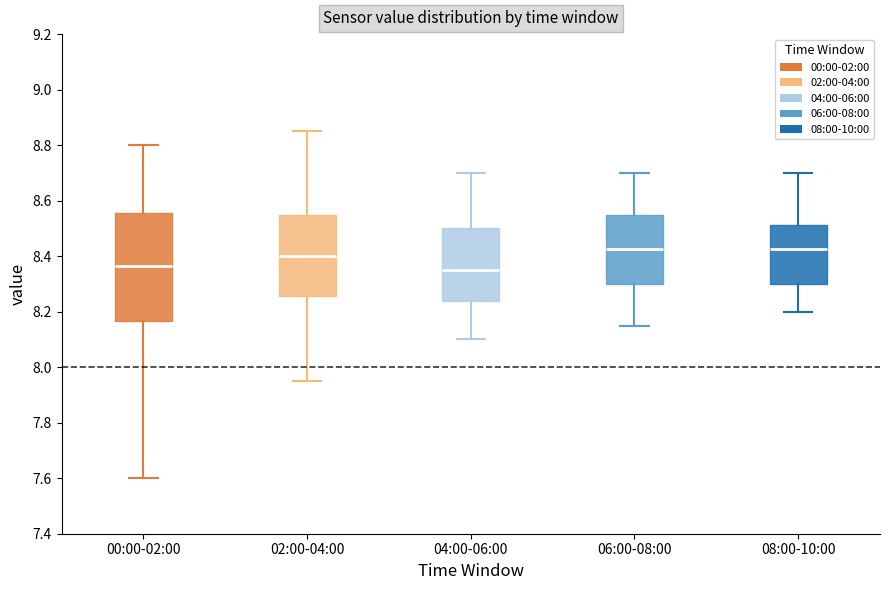

Comparing the boxes themselves (not the whiskers), which one is the tallest?

00:00-02:00